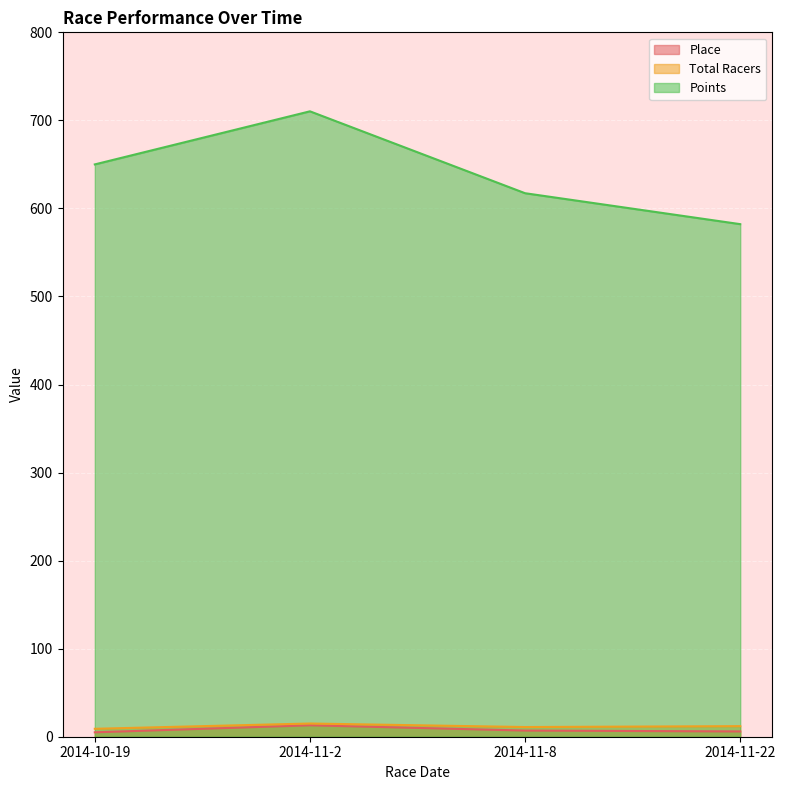

True or false: Total Racers has a value of 4.4 at 2014-10-19.

False